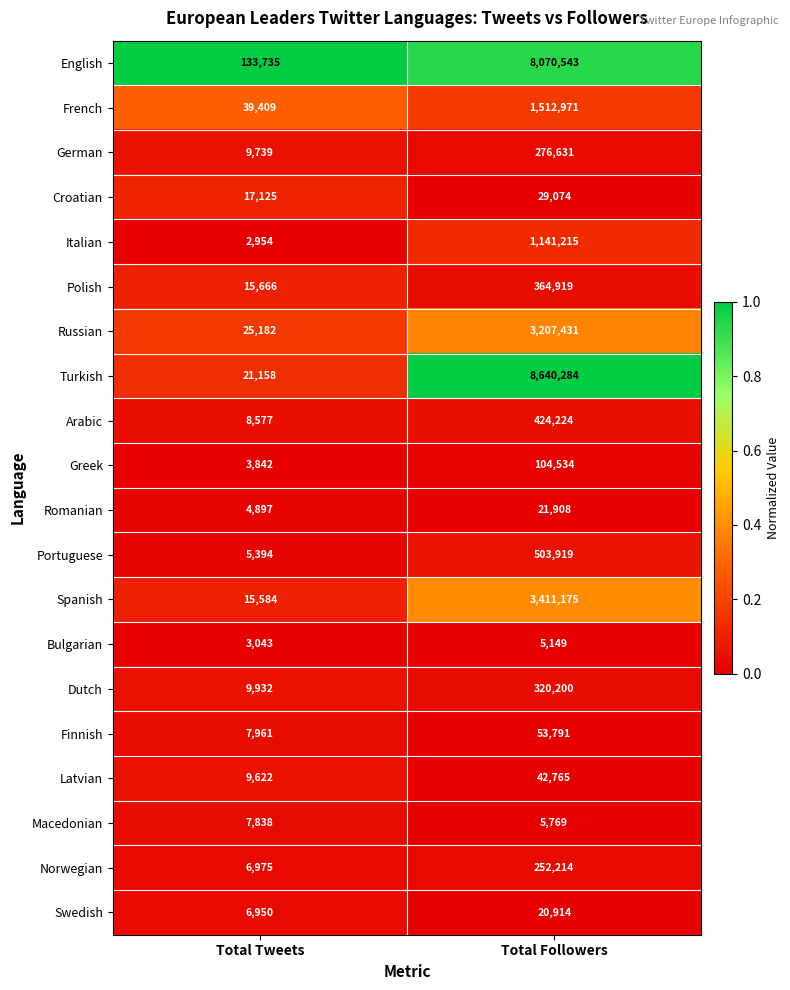

At Total Followers, list the series in order from smallest to largest.

Bulgarian, Macedonian, Swedish, Romanian, Croatian, Latvian, Finnish, Greek, Norwegian, German, Dutch, Polish, Arabic, Portuguese, Italian, French, Russian, Spanish, English, Turkish